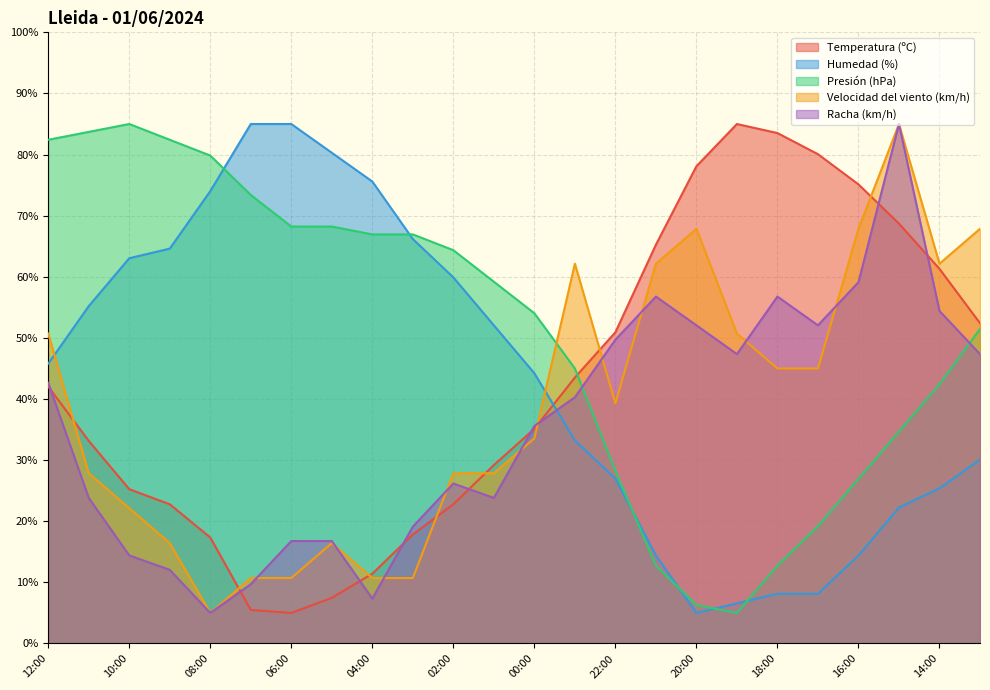

What is the difference between the maximum and minimum values in the Racha (km/h) series?

80.0